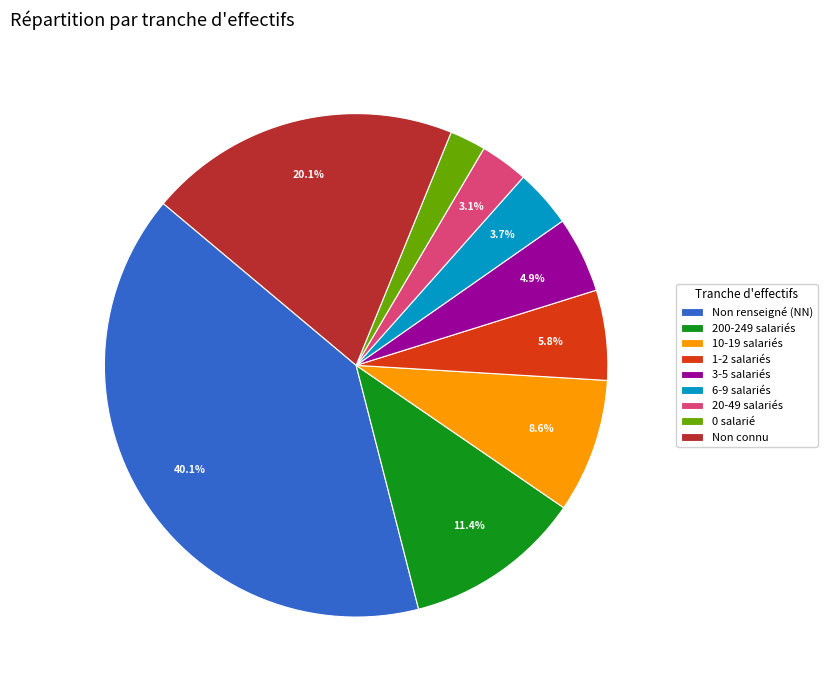

Is there a majority slice in this chart?

No